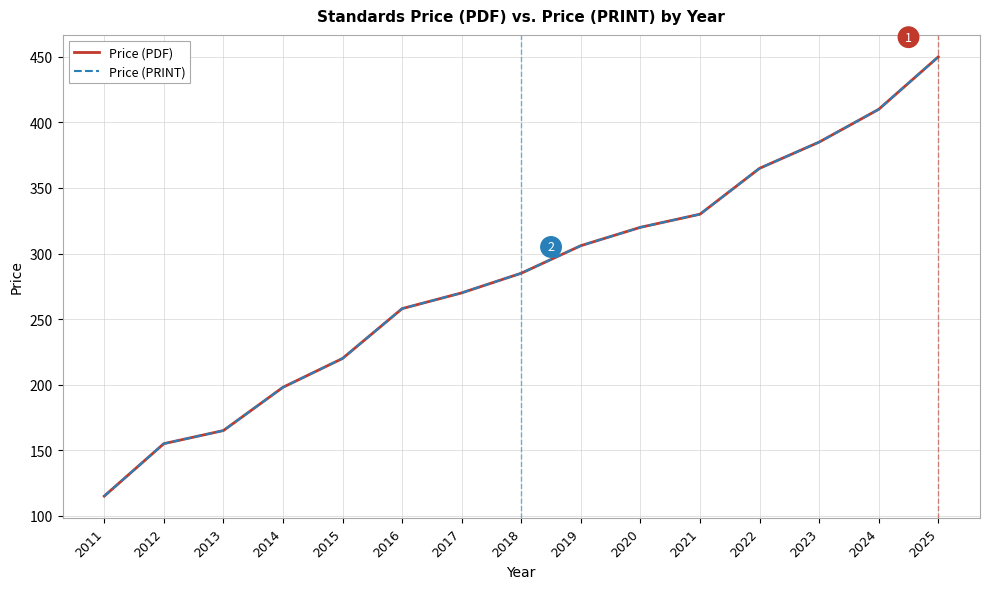

True or false: Price (PDF) and Price (PRINT) intersect in this chart.

False